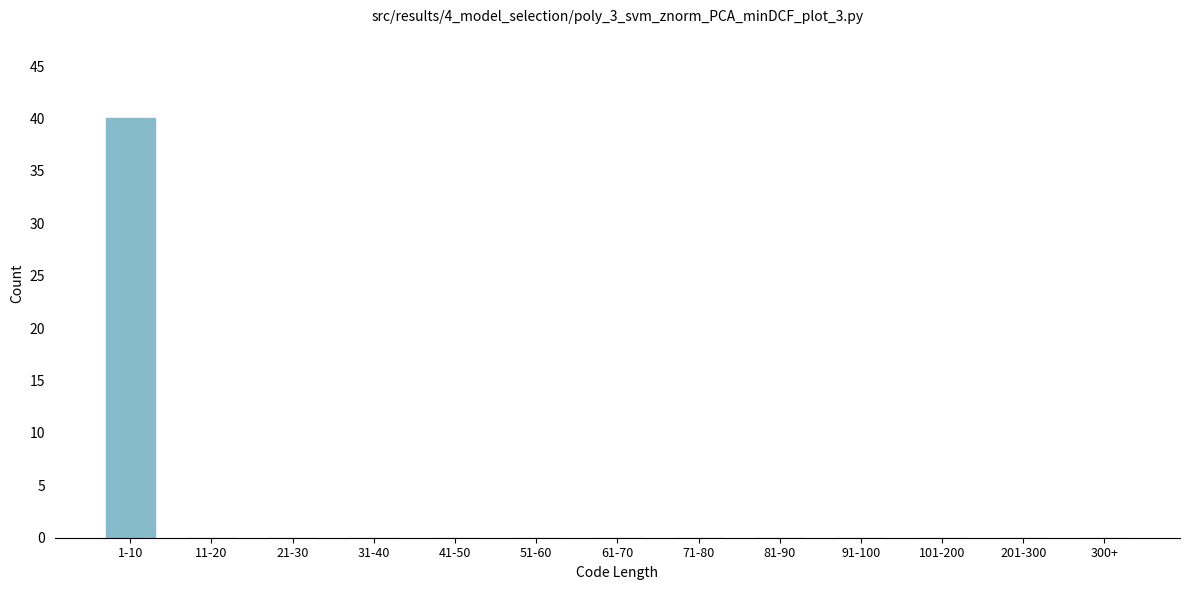

Reading left to right, list all the values displayed in this chart.

1-10=40	11-20=0	21-30=0	31-40=0	41-50=0	51-60=0	61-70=0	71-80=0	81-90=0	91-100=0	101-200=0	201-300=0	300+=0